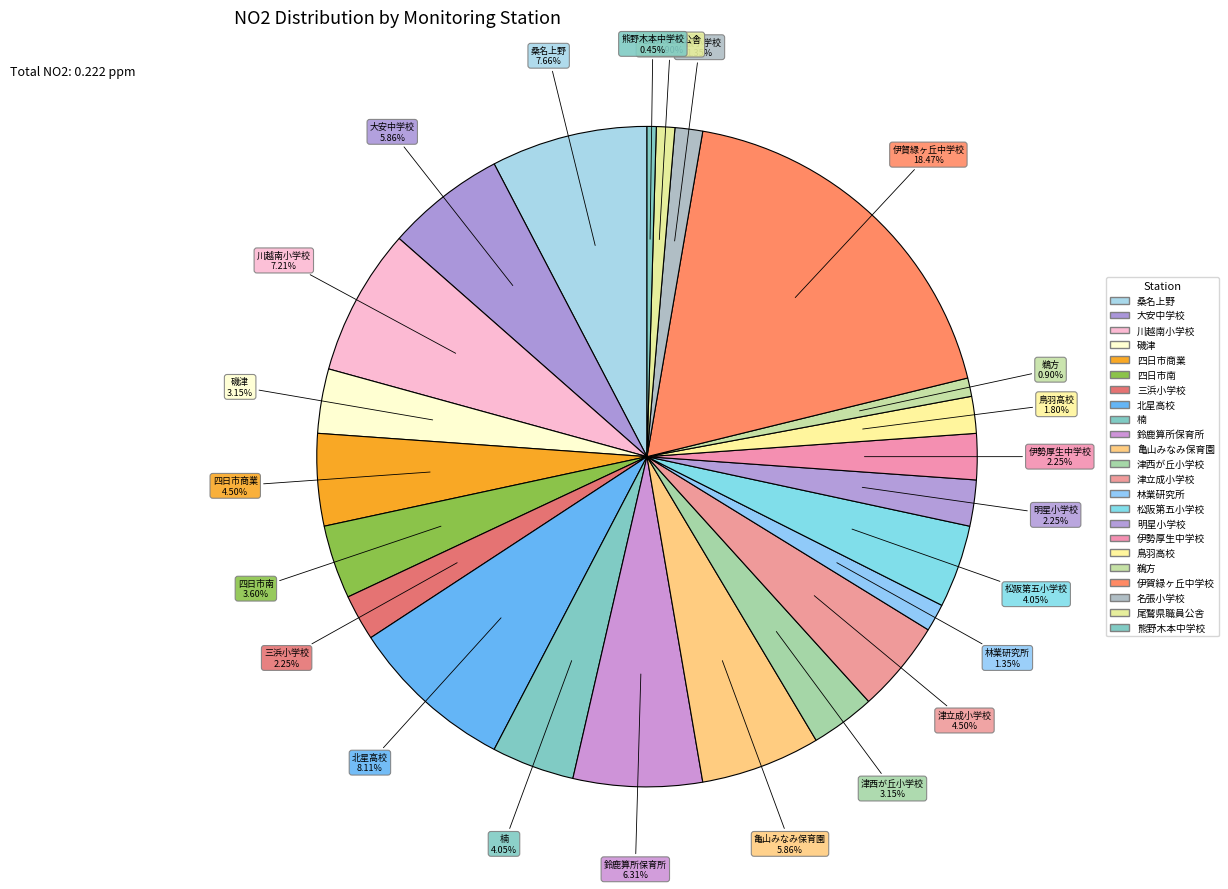

Is it true that 津西が丘小学校 is 3% of the pie?

True